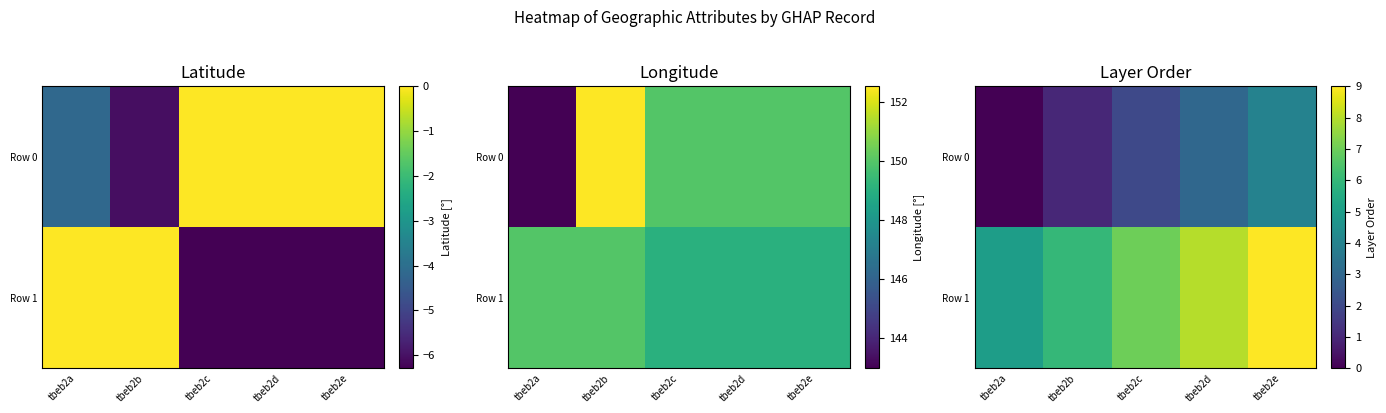

The value of Row 0 at tbeb2c is 2. True or false?

True